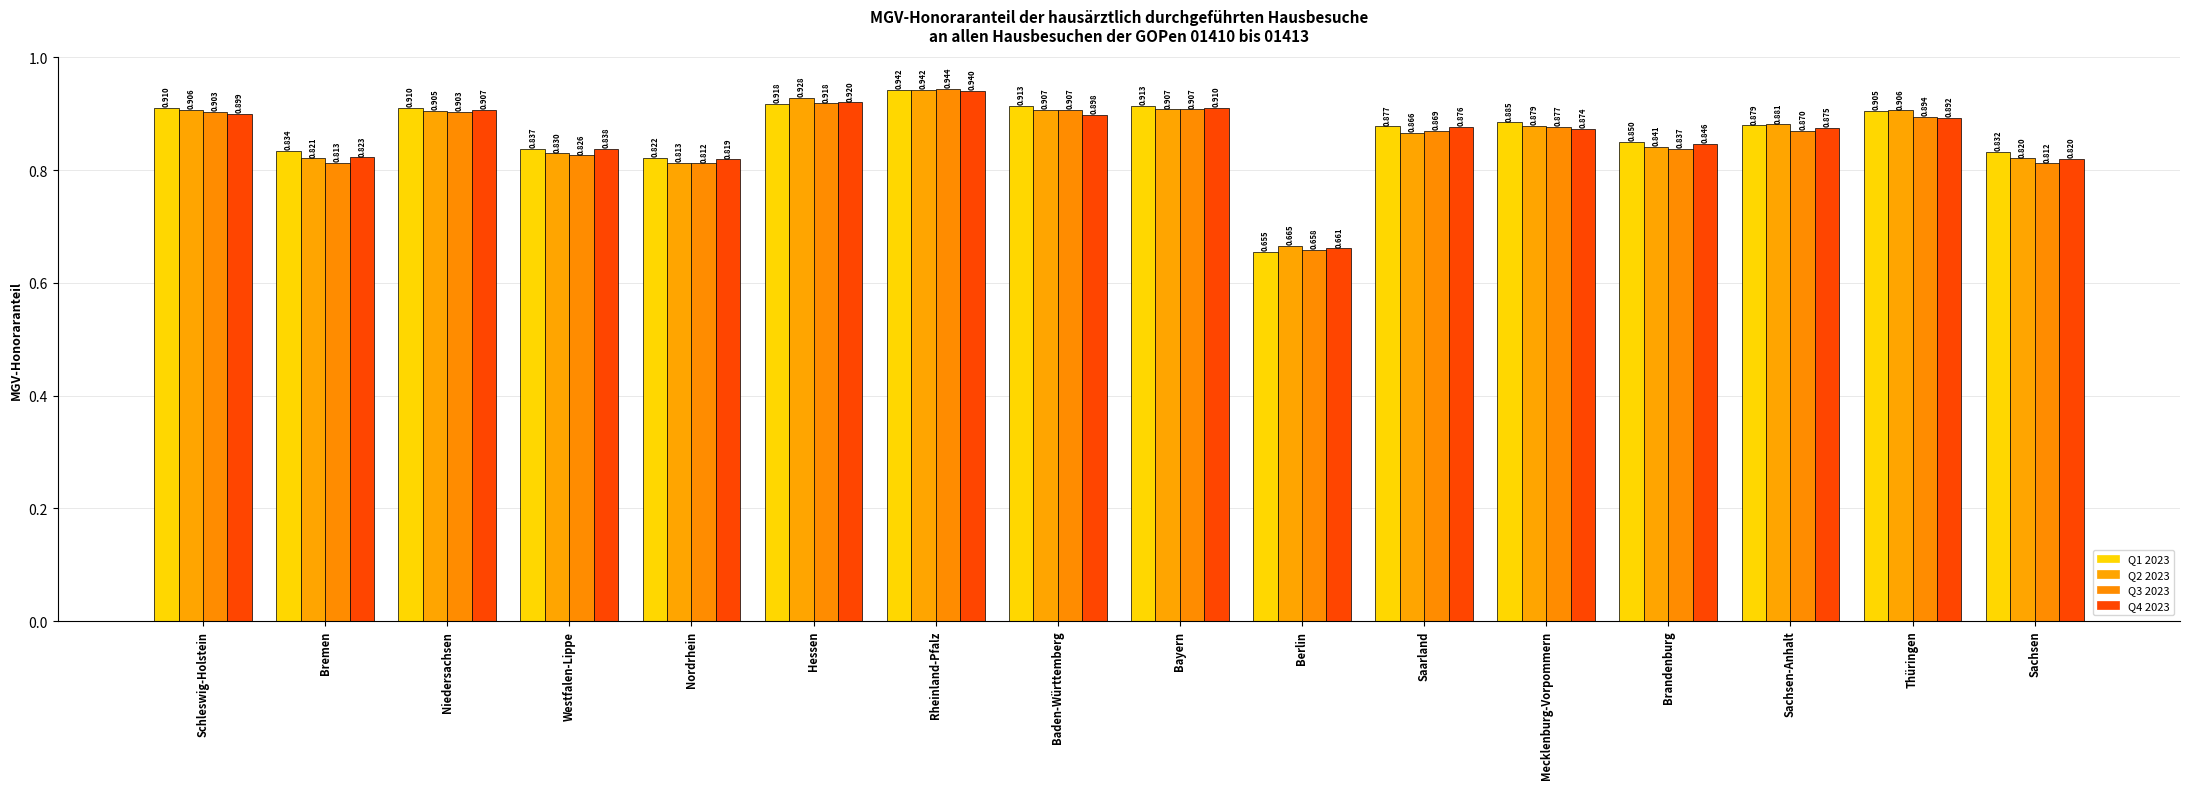

Which series has the widest spread of values?

Q1 2023